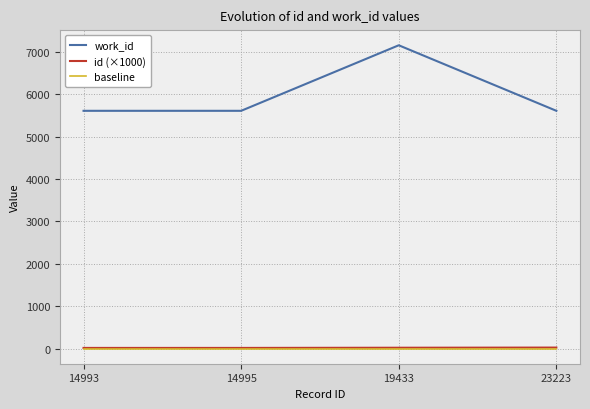

True or false: id (×1000) has more than 1 points higher than both neighbors.

False